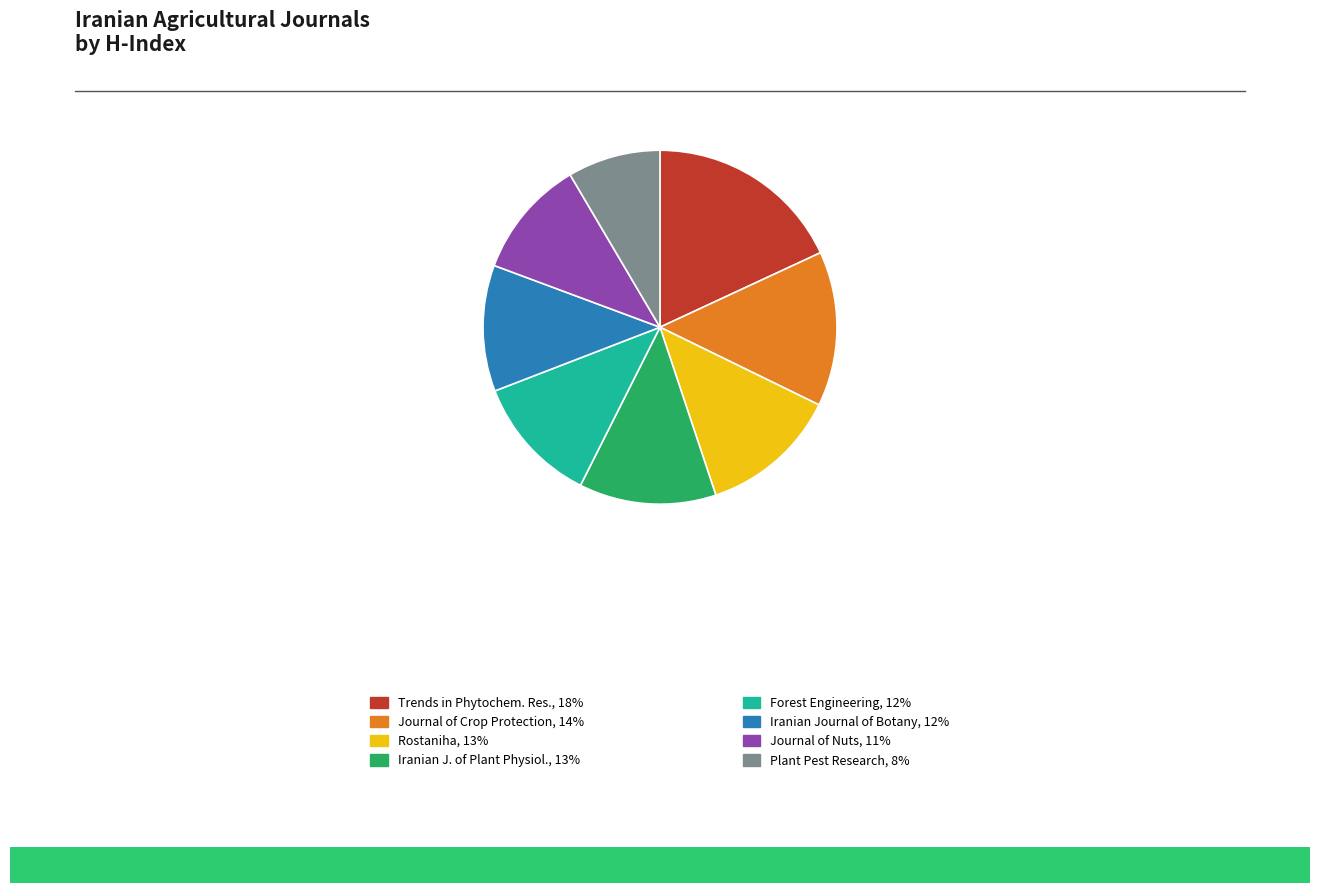

Does any single category account for the majority?

No